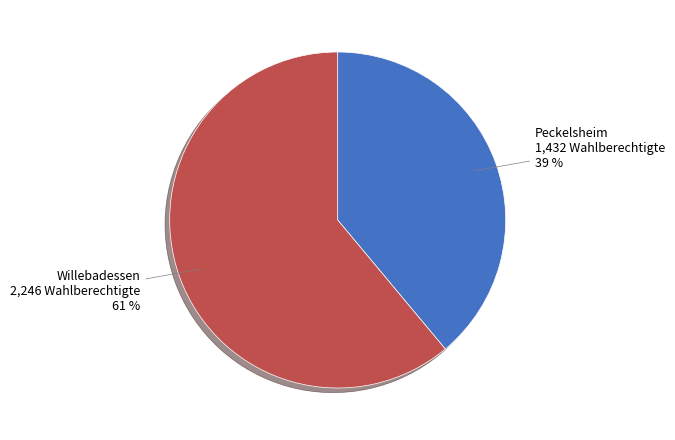

To the nearest percent, what is the difference between the largest and smallest slice percentages?

22%